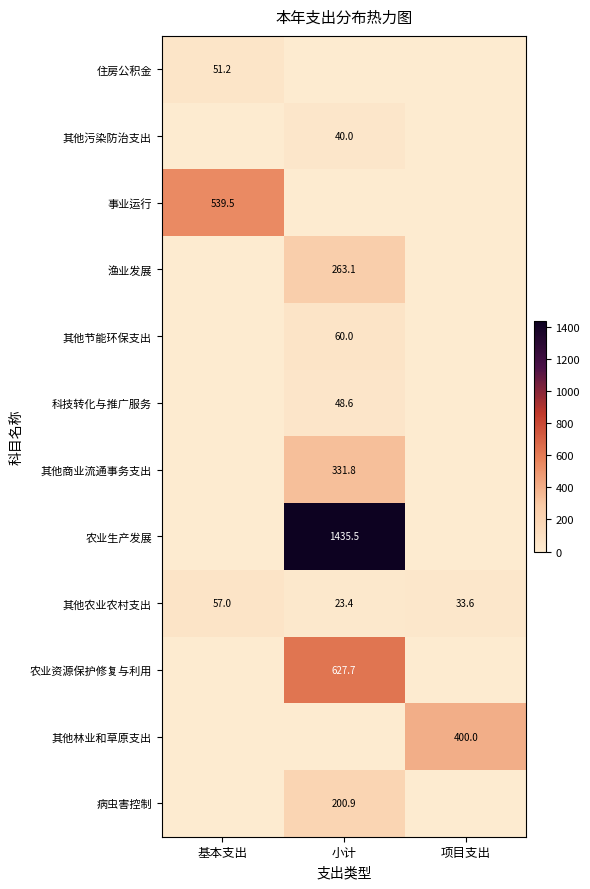

What is the average value of the 事业运行 series?

179.8